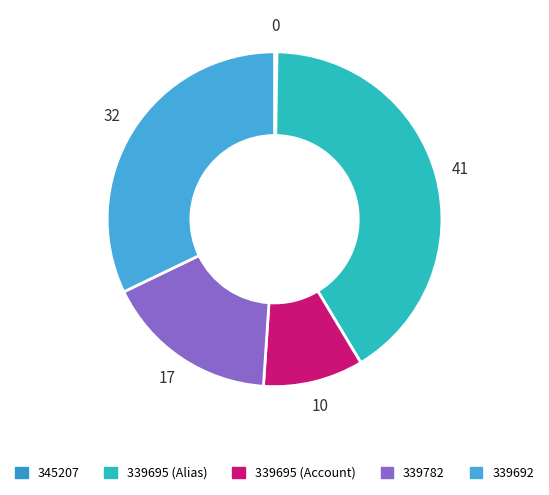

Which slice is the largest?

339695 (Alias)